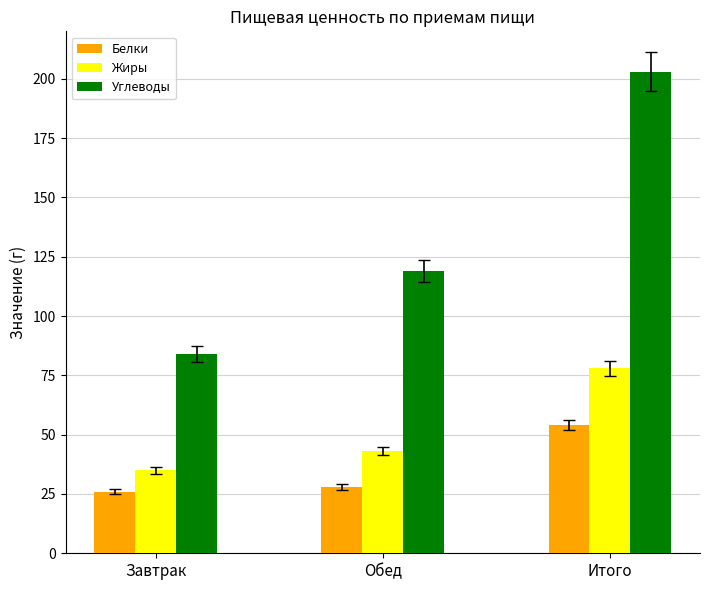

At which label does Белки reach its minimum?

Завтрак